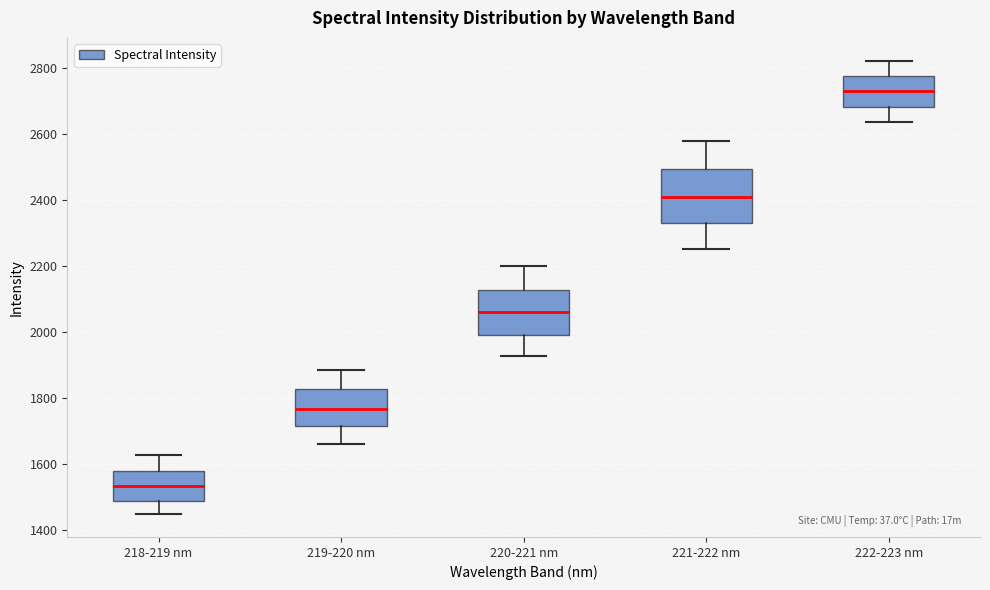

Reading left to right, read every box against the y-axis: the position of its median line, the range the box covers, and the ends of its whiskers. The values are not printed on the chart, so give them approximately, as read against the axis.

218-219 nm: median 1540, box 1480 to 1580, whiskers 1440 to 1620
219-220 nm: median 1760, box 1720 to 1820, whiskers 1660 to 1880
220-221 nm: median 2060, box 2000 to 2120, whiskers 1920 to 2200
221-222 nm: median 2400, box 2320 to 2500, whiskers 2260 to 2580
222-223 nm: median 2720, box 2680 to 2780, whiskers 2640 to 2820